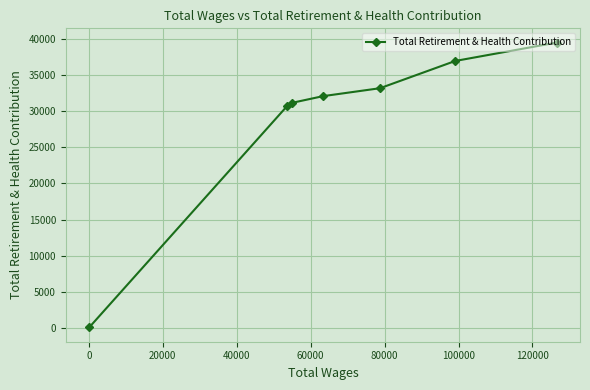

What is the smallest value displayed?

57